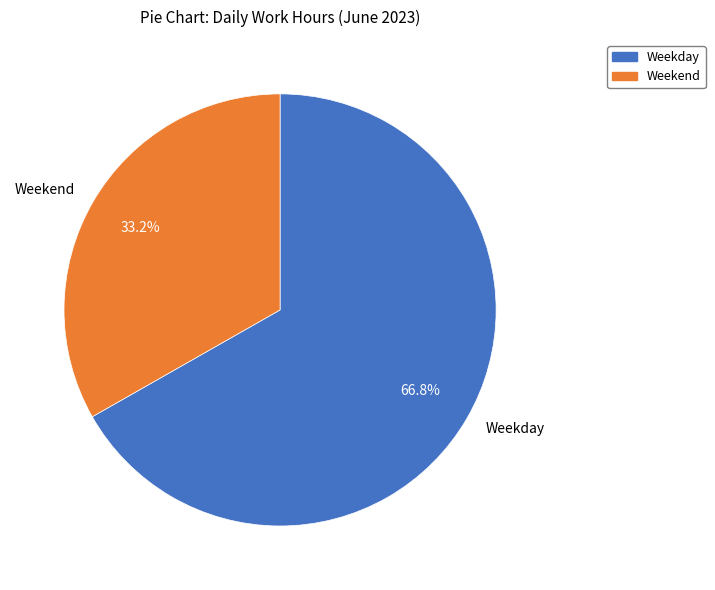

Combined, what portion of the pie is Weekday and Weekend?

100.0%